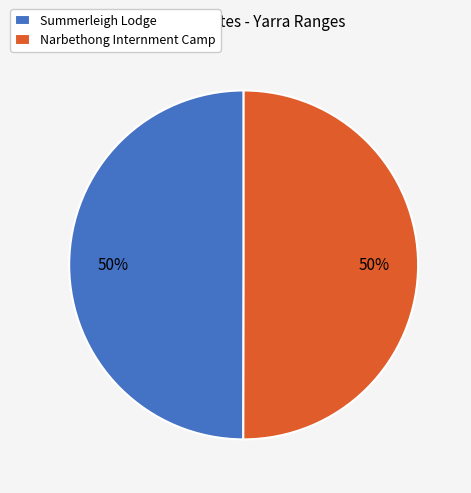

The Summerleigh Lodge slice represents 57% of the pie. True or false?

False